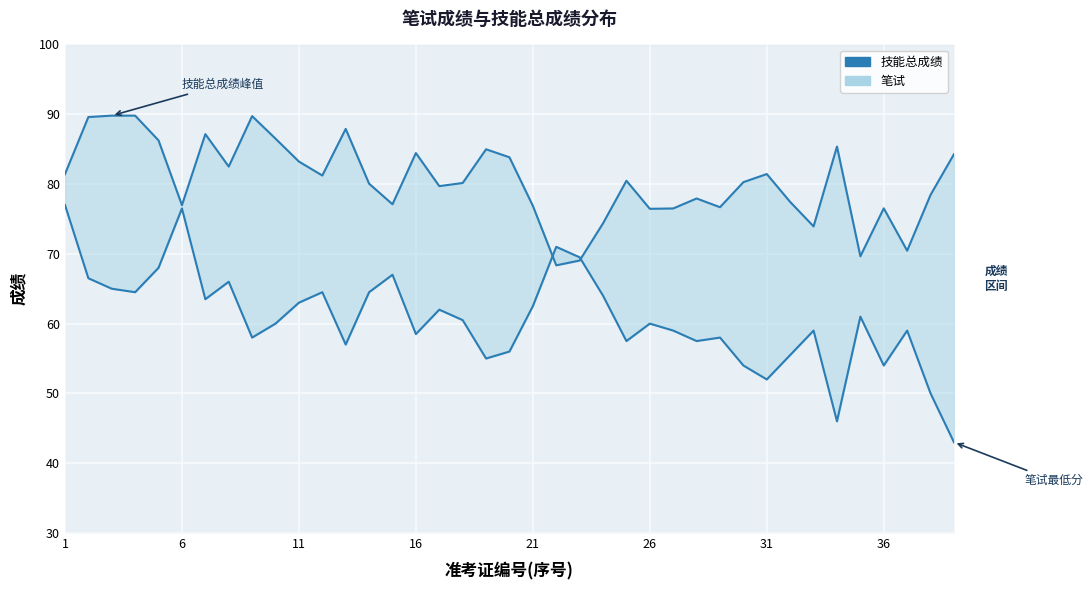

Between 29 and 1, which is larger?

1